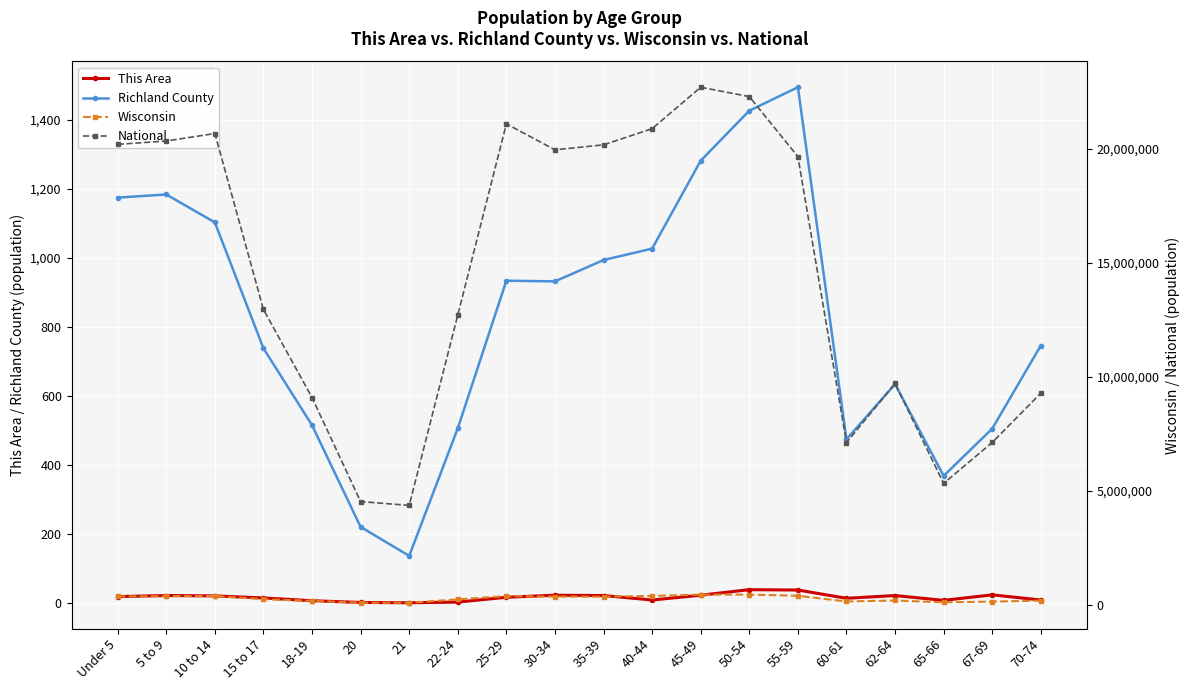

What is the difference between the Wisconsin values at 60-61 and 40-44?

244901